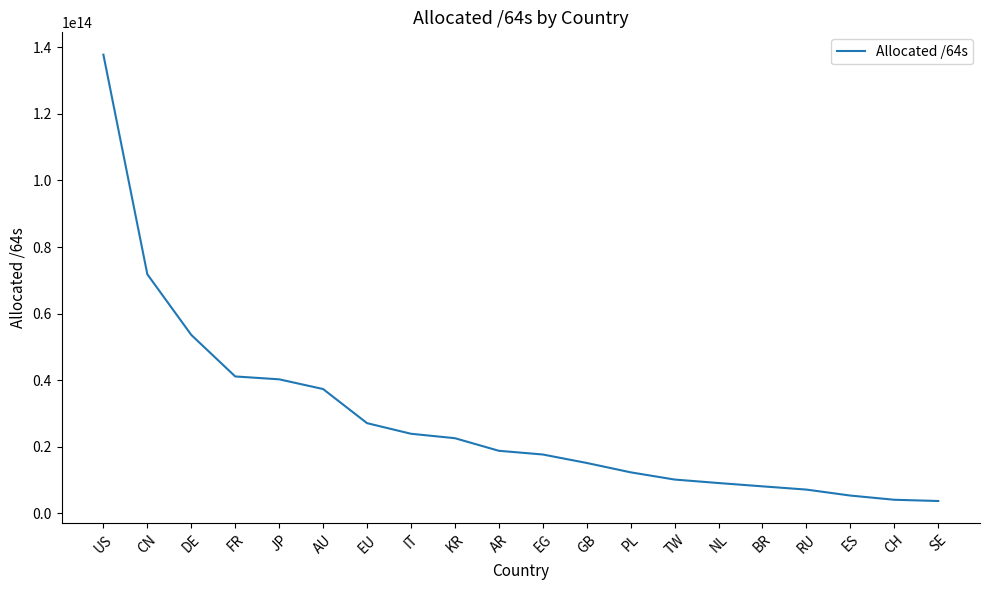

Between CN and TW, which is larger?

CN